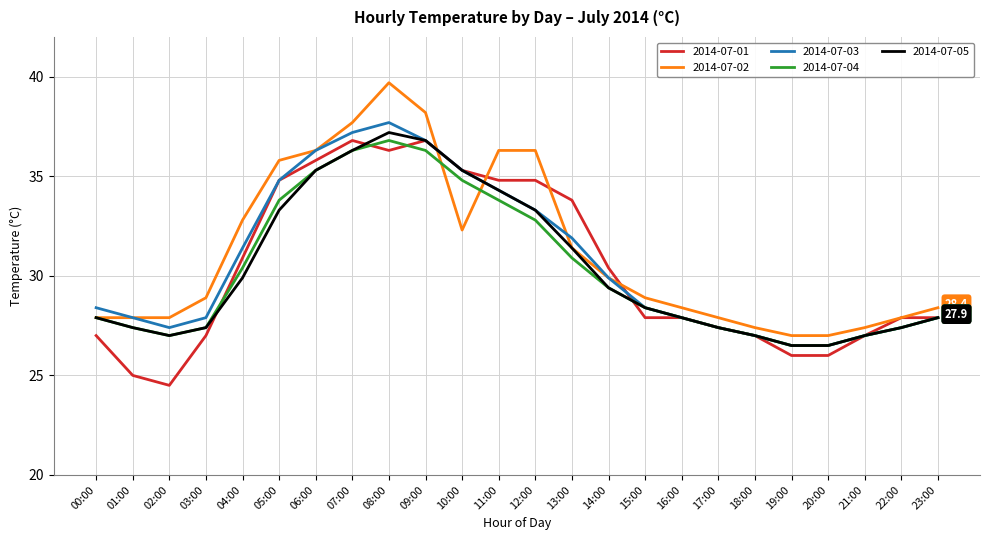

Does the chart display data point markers on the line(s)?

No